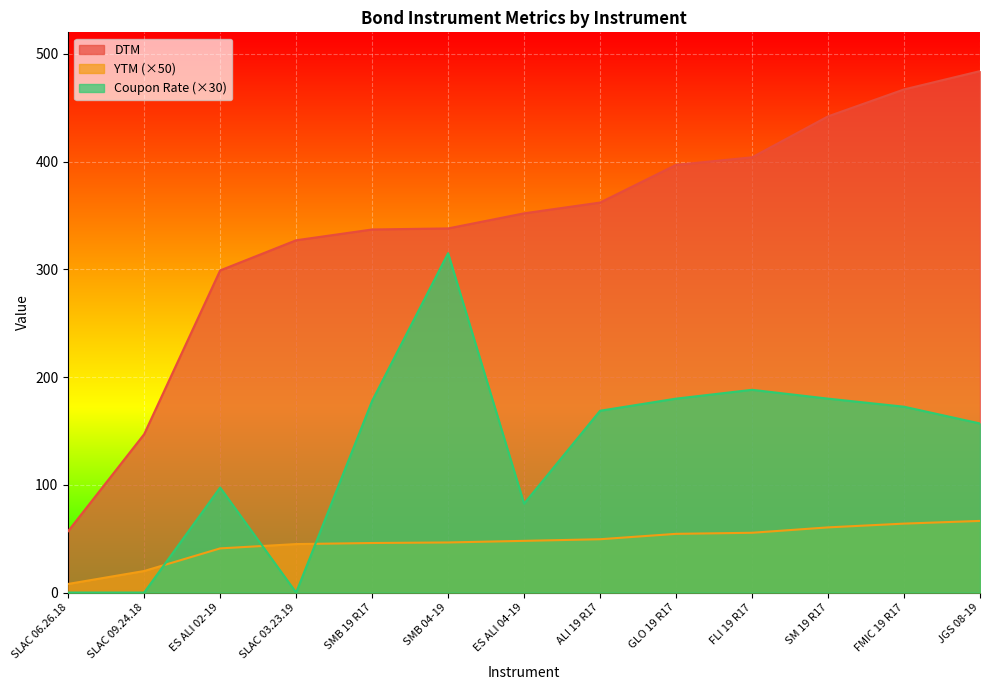

Which category has the lowest value in the DTM series?

SLAC 06.26.18